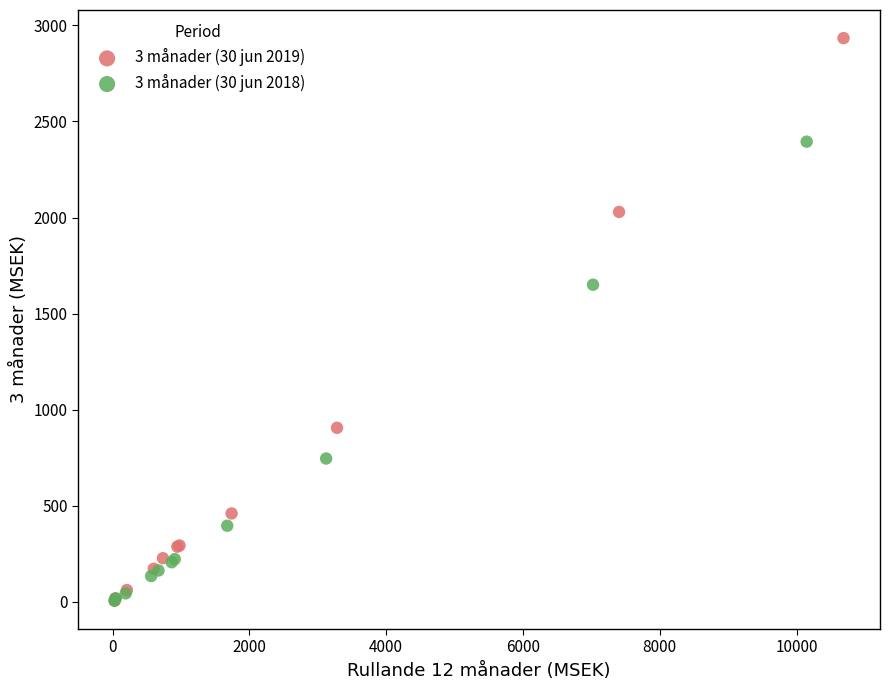

Which series reaches the maximum Y coordinate?

3 månader (30 jun 2019)